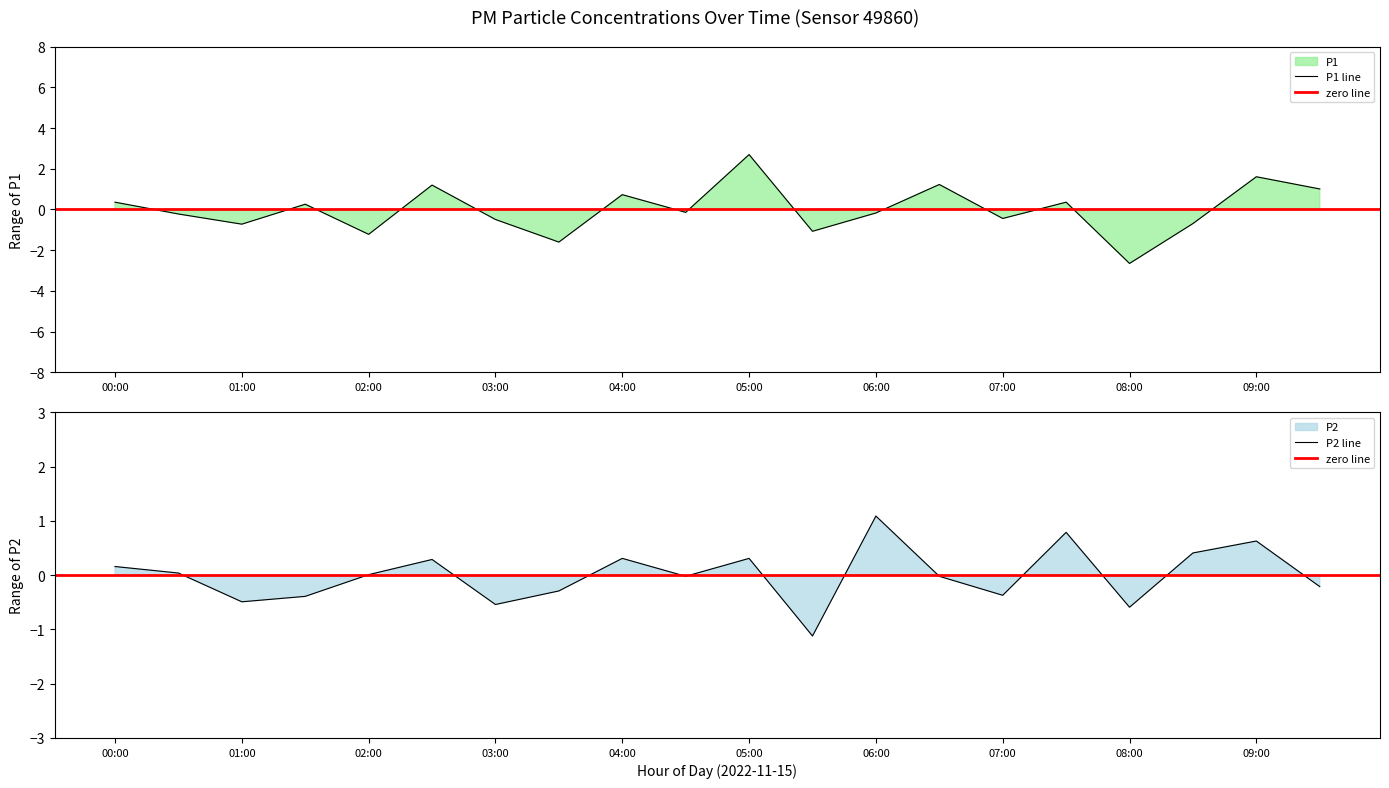

Count the number of data series in this chart.

2